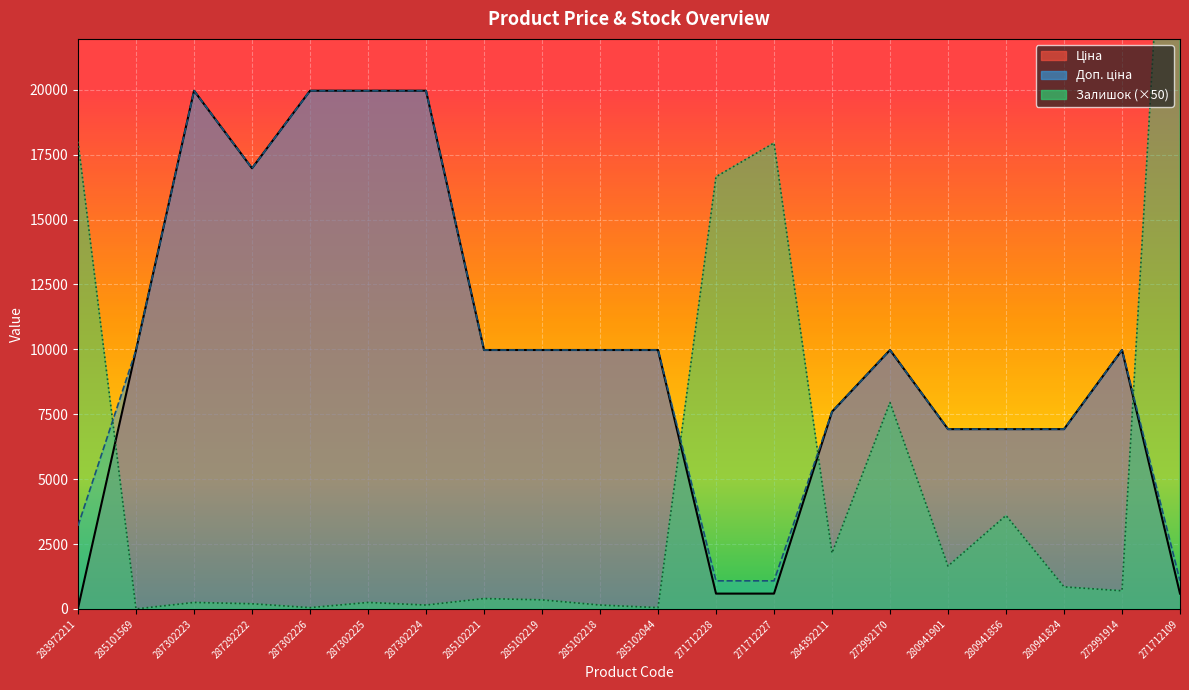

How many lines are shown in the chart?

3